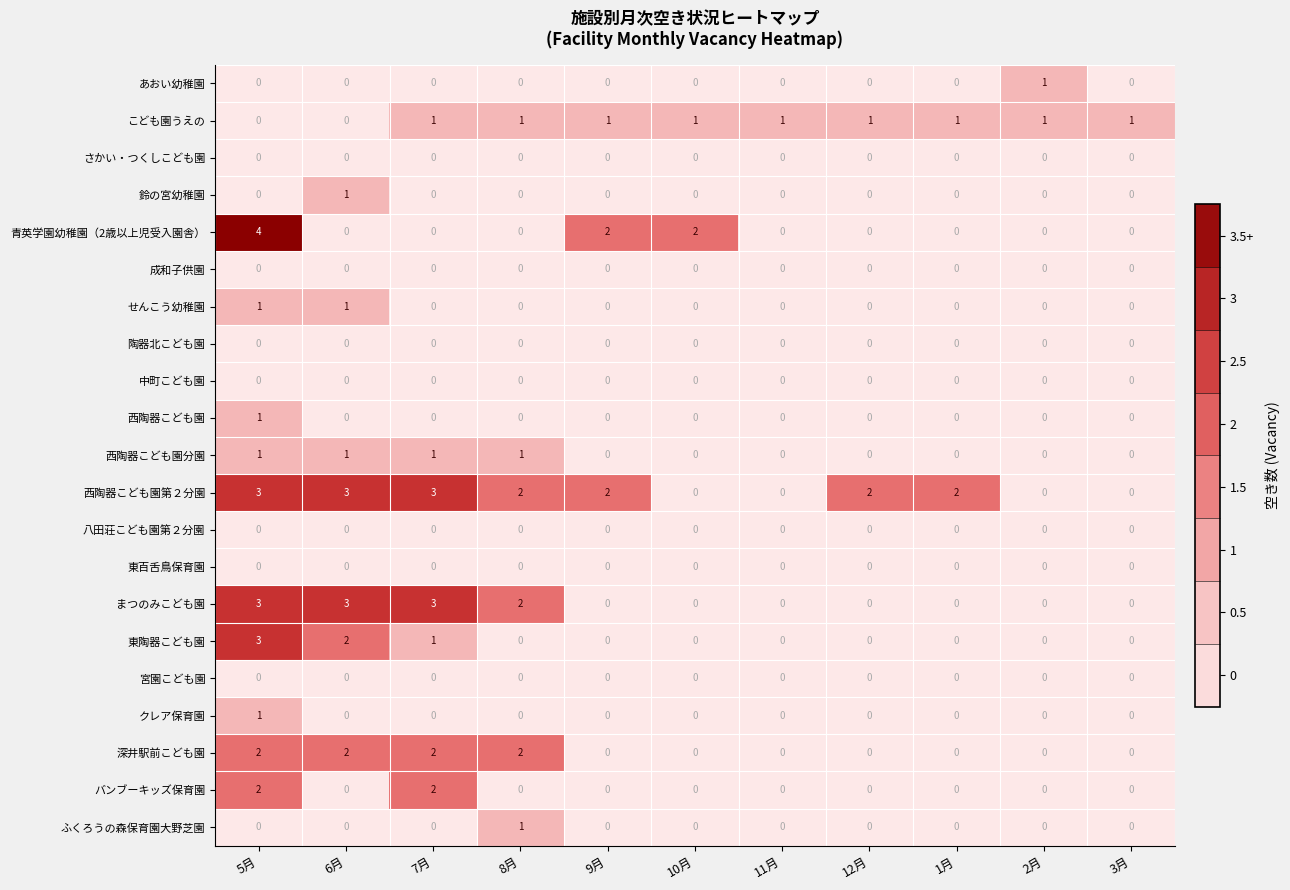

The 西陶器こども園分園 series shows -1 at 9月. True or false?

False